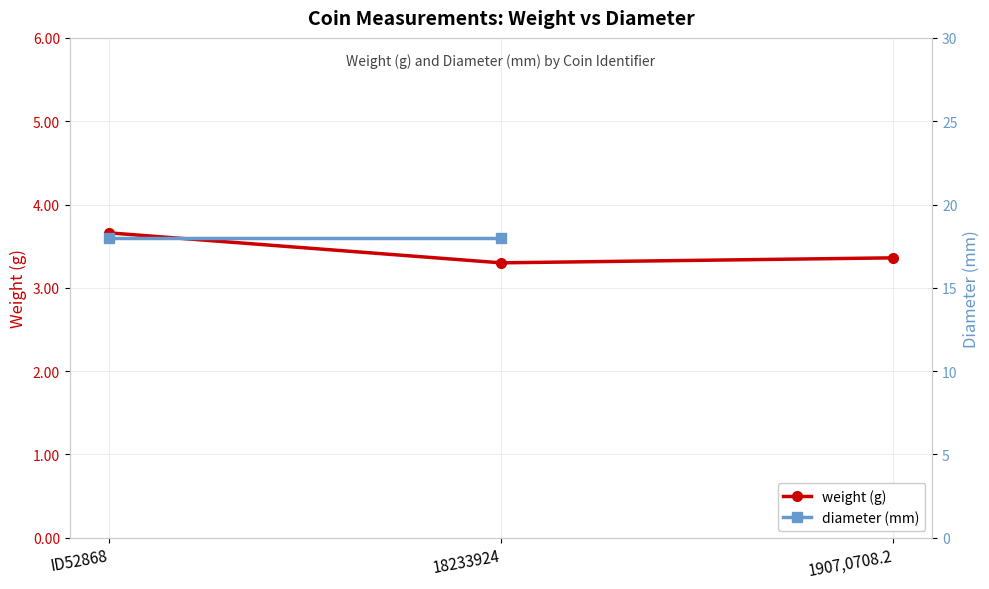

How many lines are shown in the chart?

2